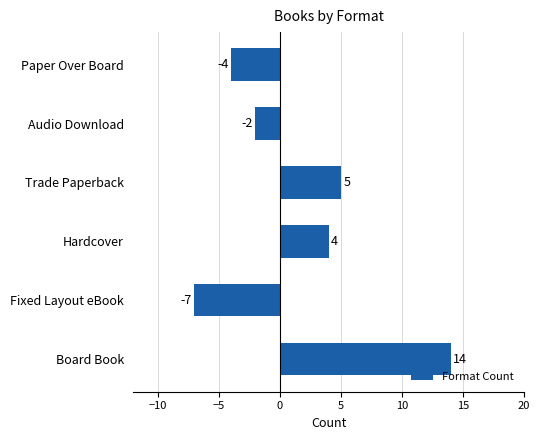

What is the difference between the maximum and minimum values?

21